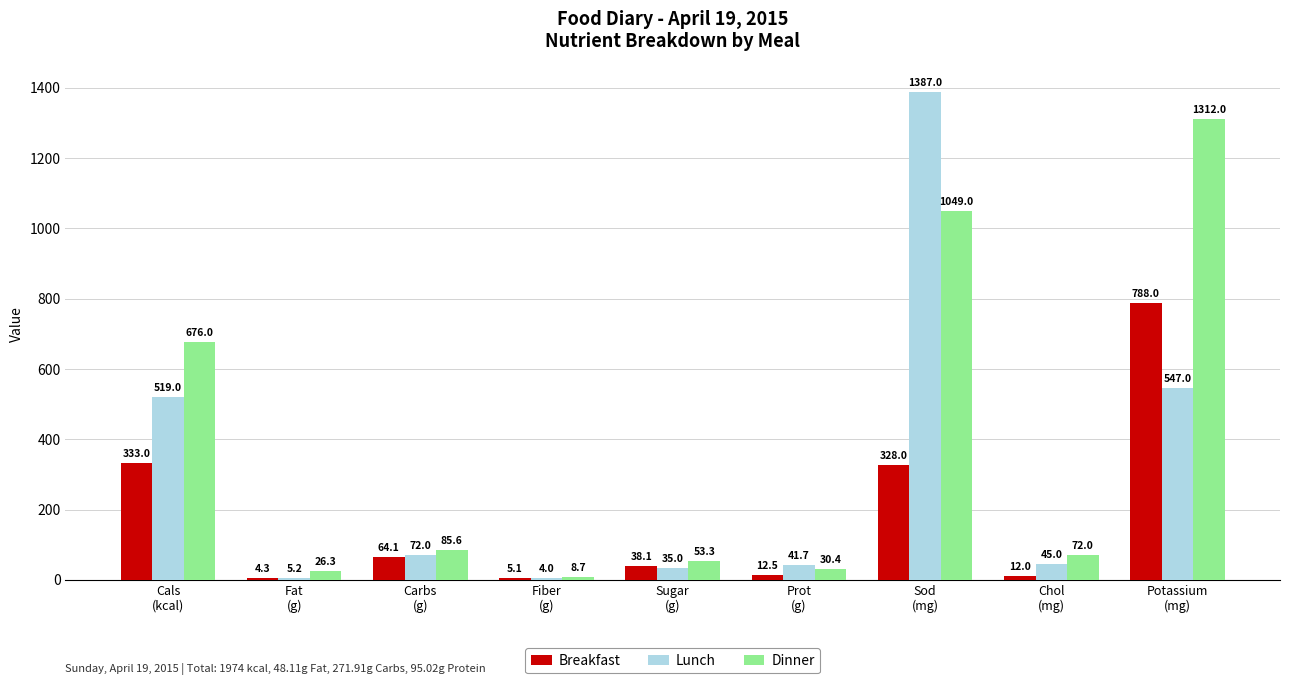

Does the chart contain stacked bars?

No